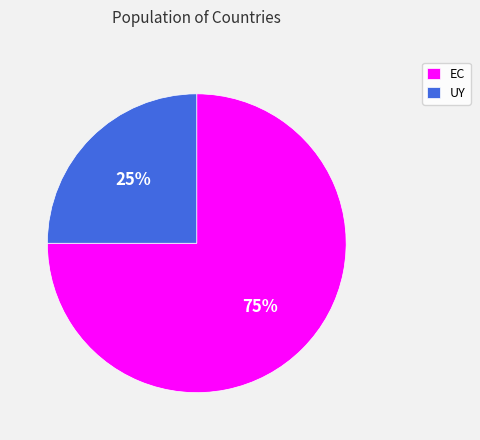

To the nearest percent, what is the combined percentage of EC and UY?

100%